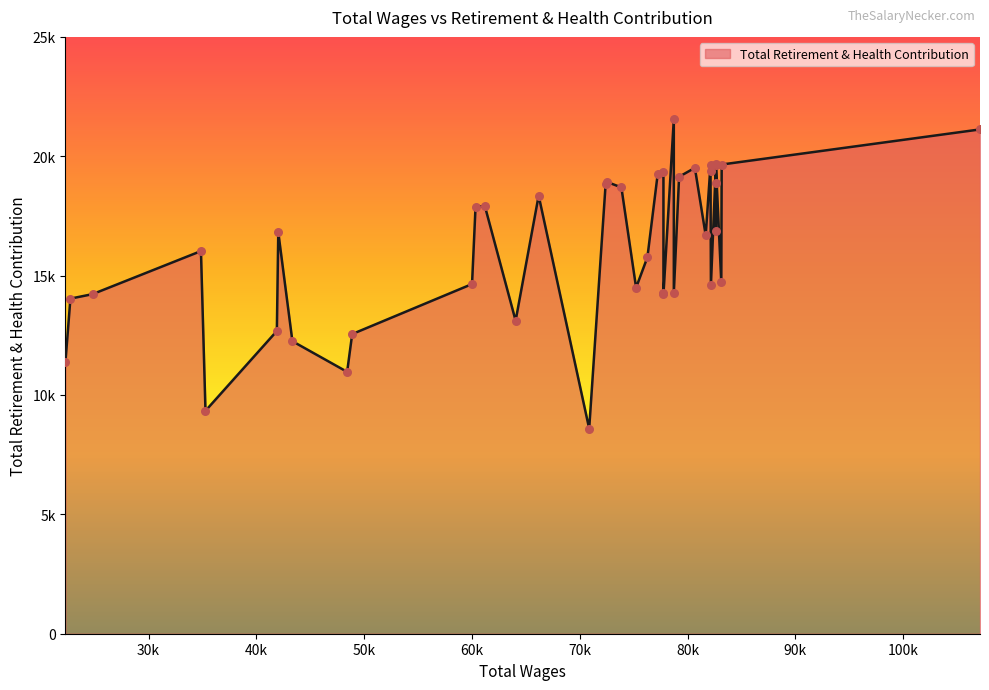

Approximately how many times larger is the value at 73858 compared to 41900?

1.5